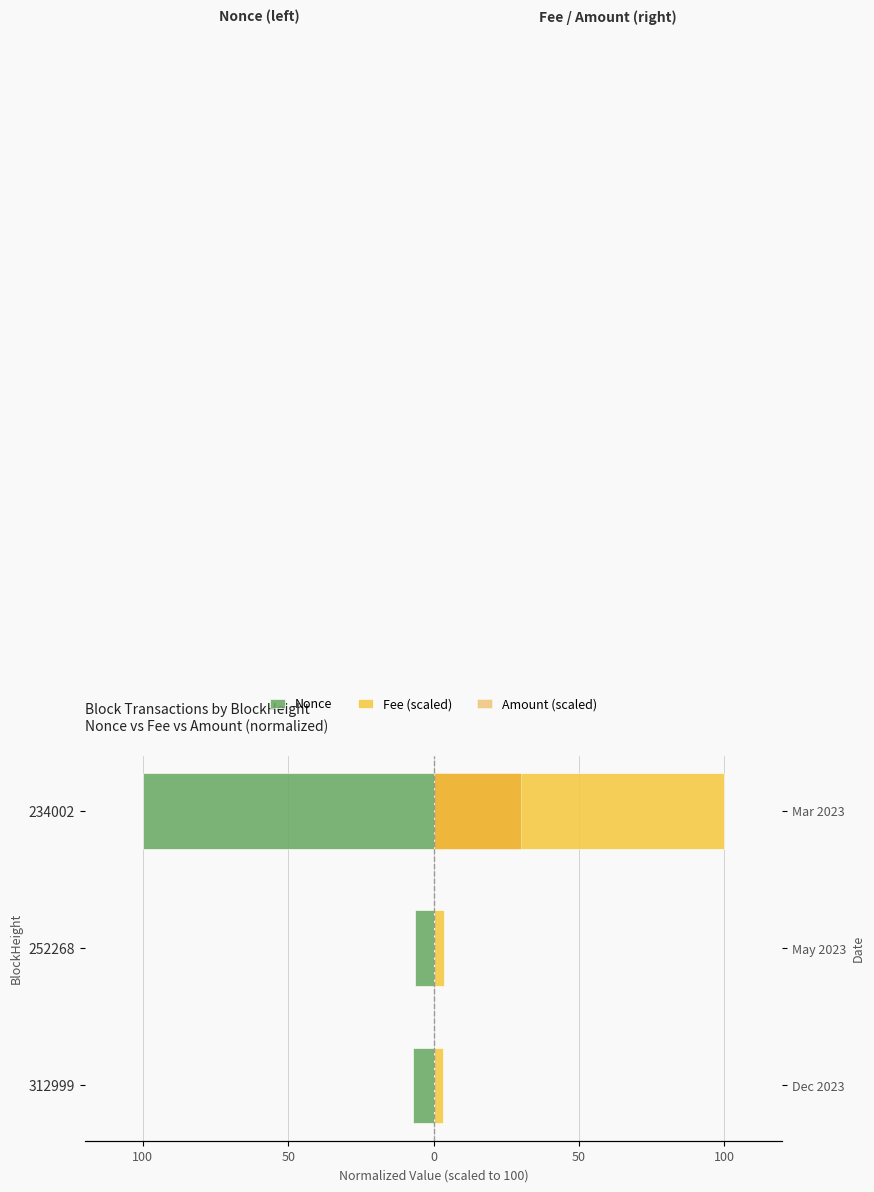

True or false: Amount (scaled) has a value of 0.0 at 312999.

True